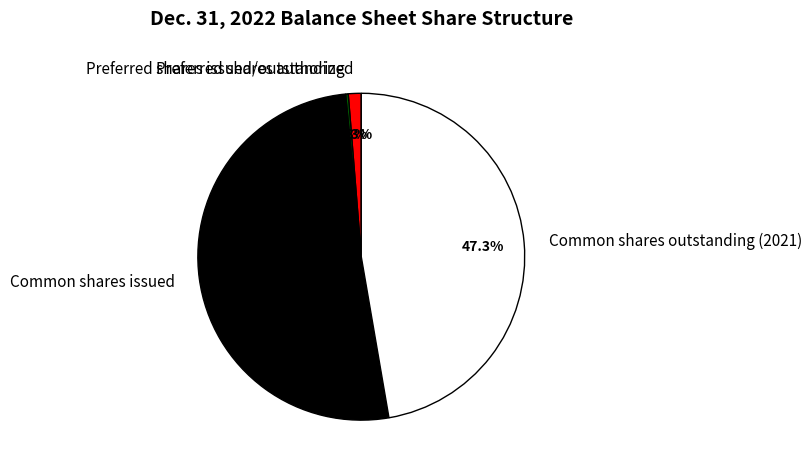

Between Common shares outstanding (2021) and Preferred shares authorized, which is larger?

Common shares outstanding (2021)